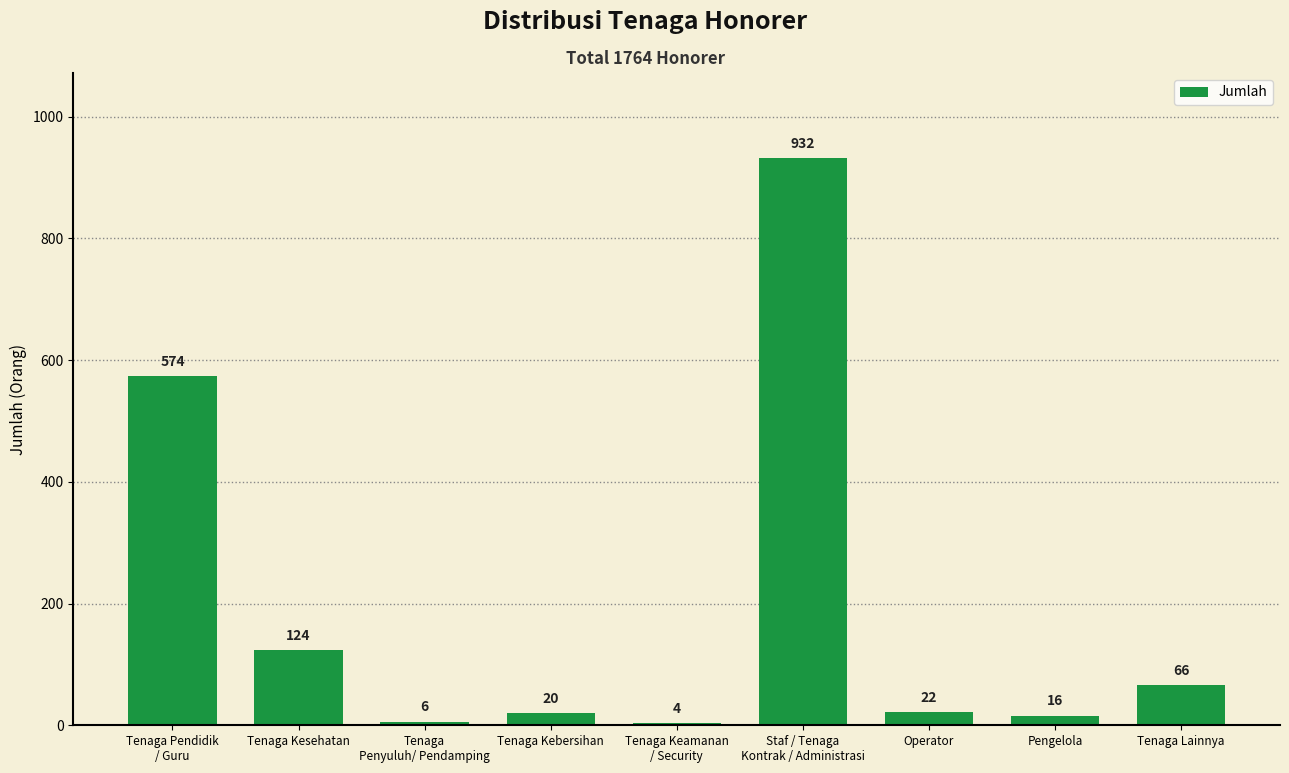

What is the change in value from Tenaga Pendidik
/ Guru to Pengelola?

-558